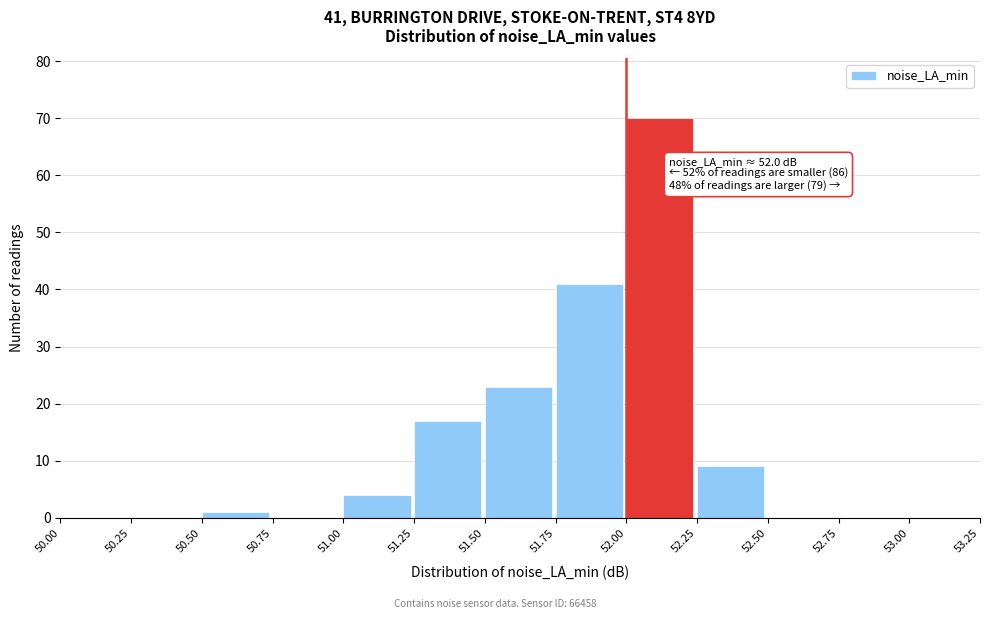

Which range on the x-axis has the tallest bar?

52.00 to 52.25